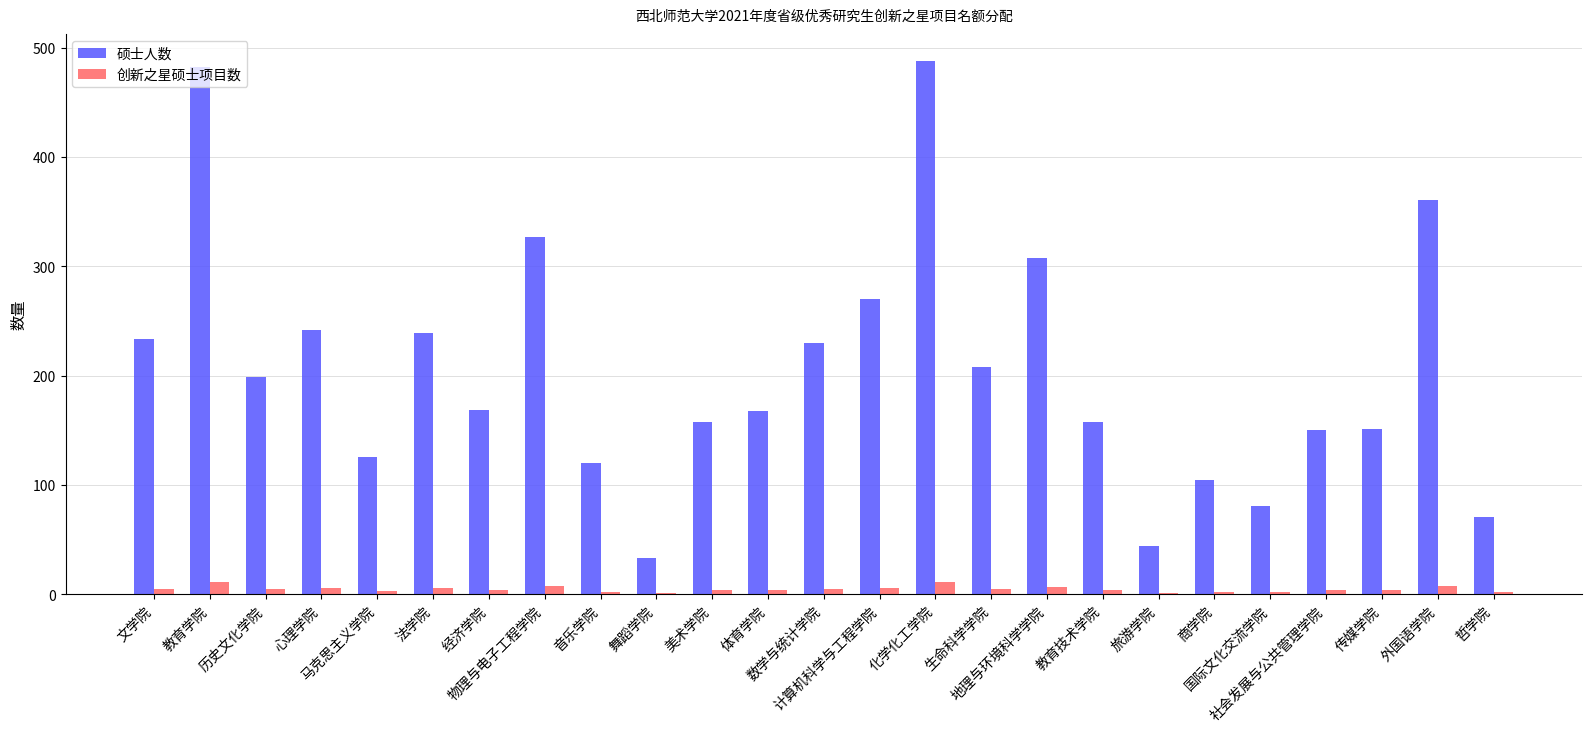

What is the highest value of the 硕士人数 series?

488